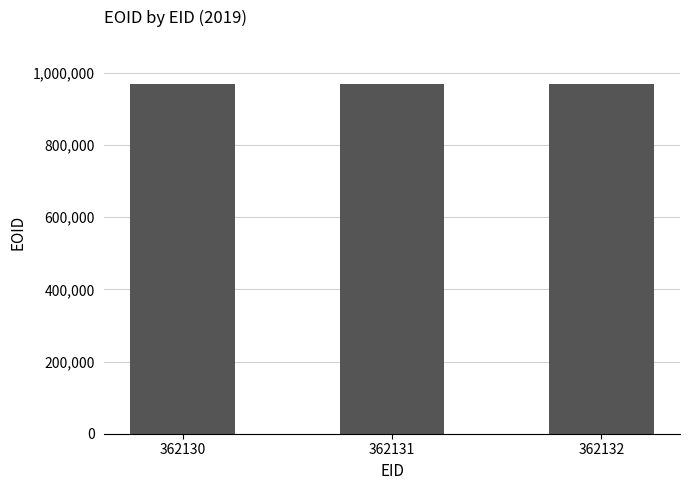

Approximately how many times larger is the value at 362132 compared to 362131?

1.0